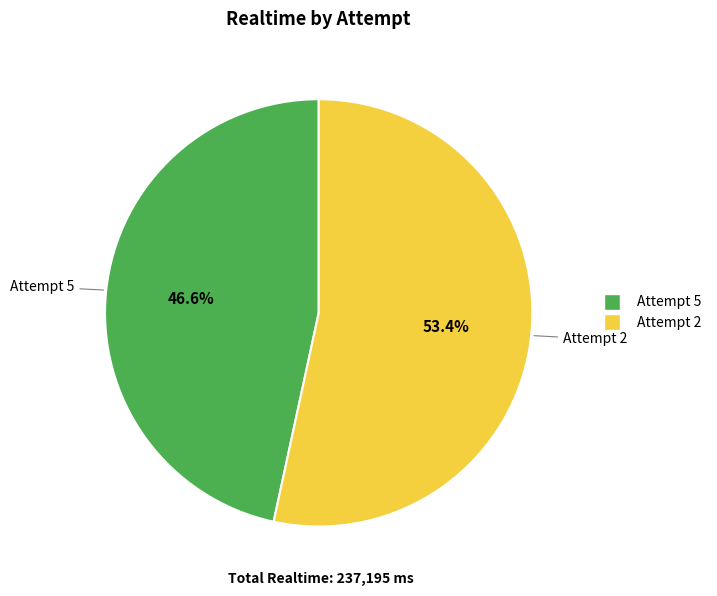

The Attempt 5 slice represents 39% of the pie. True or false?

False